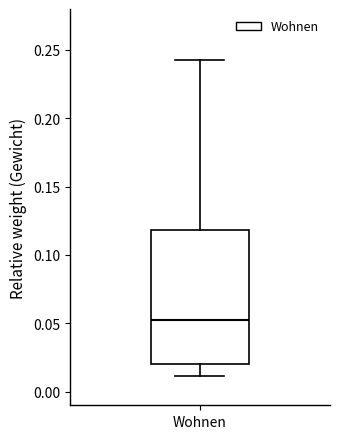

Where does the lower whisker of the box for Wohnen end on the y-axis? The values are not printed on the chart, so give them approximately, as read against the axis.

0.010